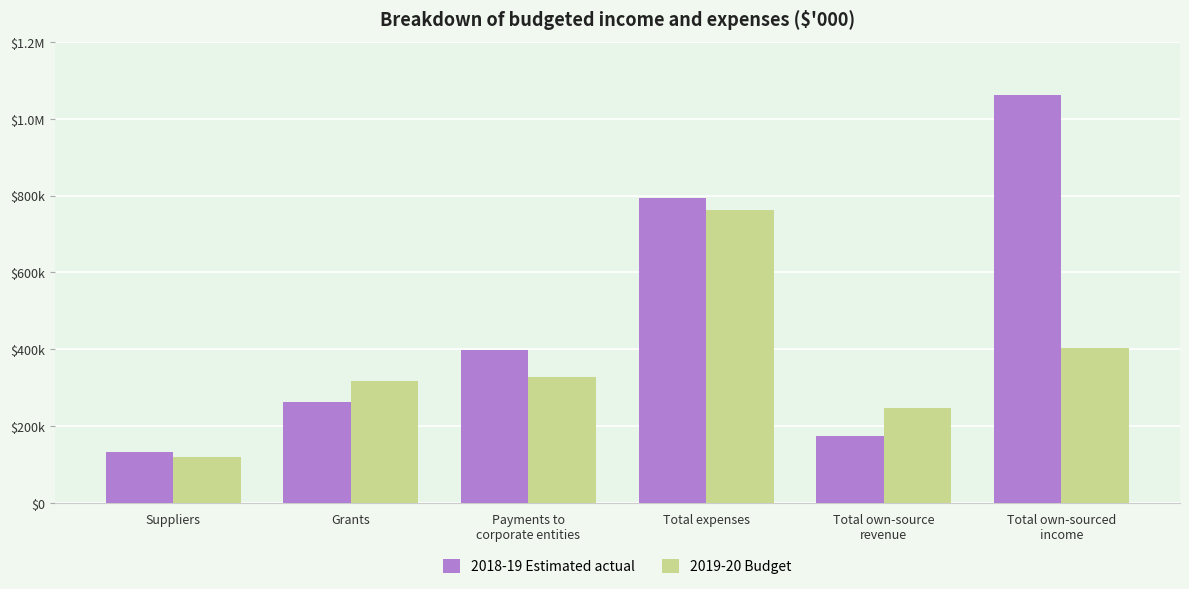

Rank the series by their maximum value, from highest to lowest.

2018-19 Estimated actual, 2019-20 Budget